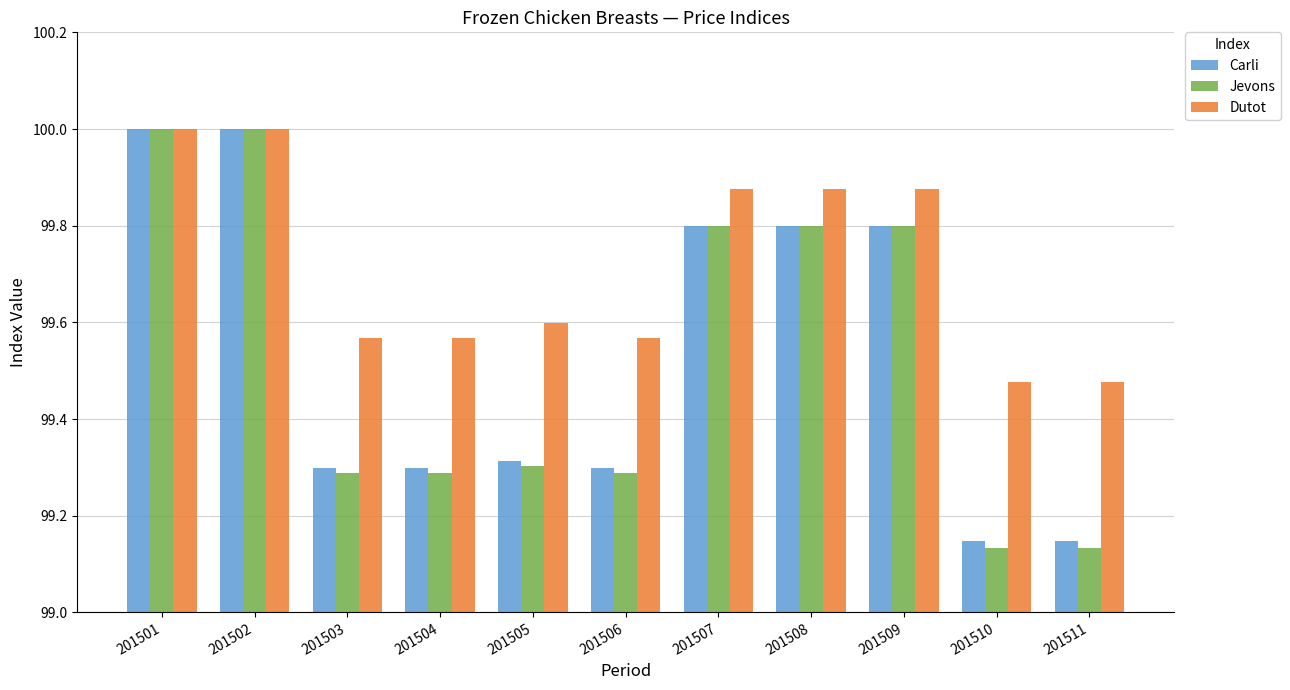

Which series has the largest total across all categories?

Dutot